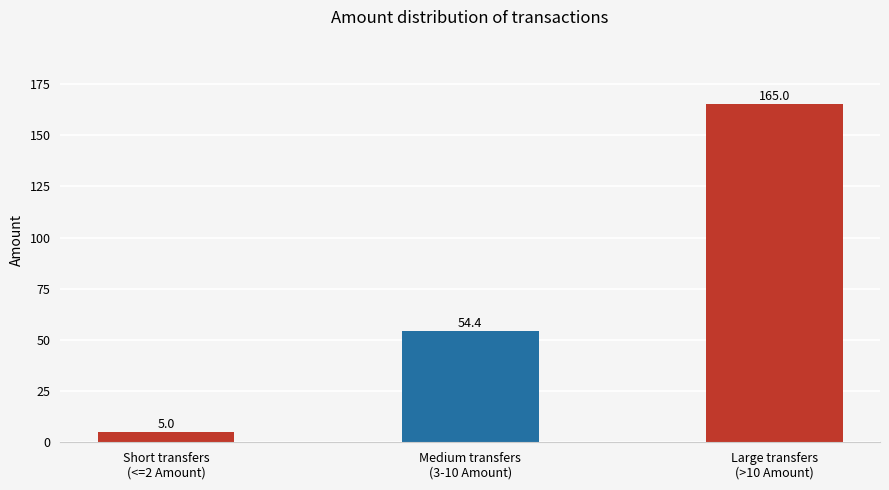

Count the number of data series in this chart.

1